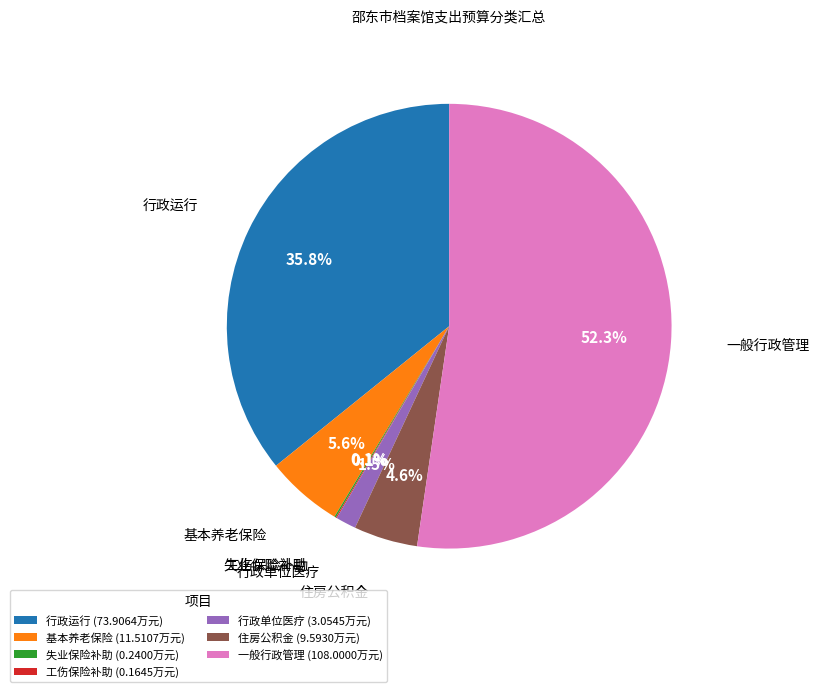

How much of the chart is everything except 行政单位医疗?

98.5%